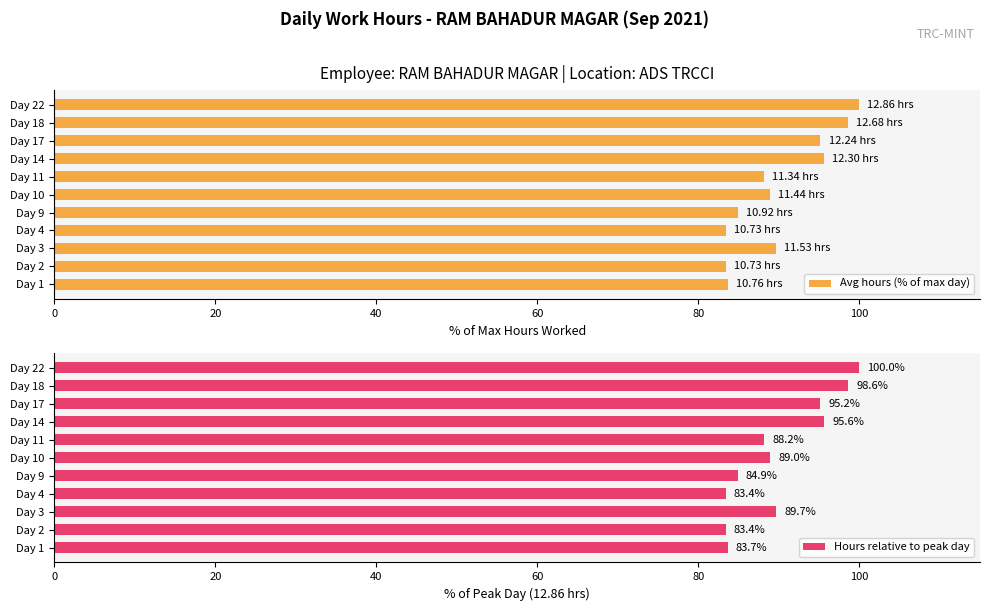

How many bars are there in each group?

2